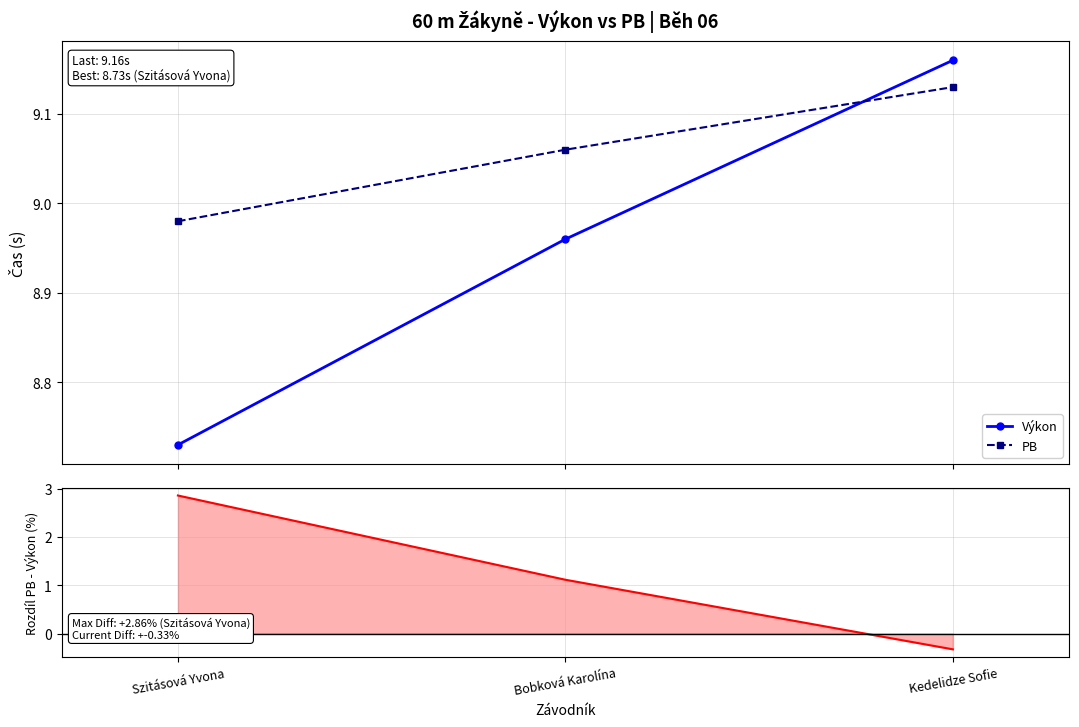

What is the difference between the maximum and minimum values in the PB series?

0.2